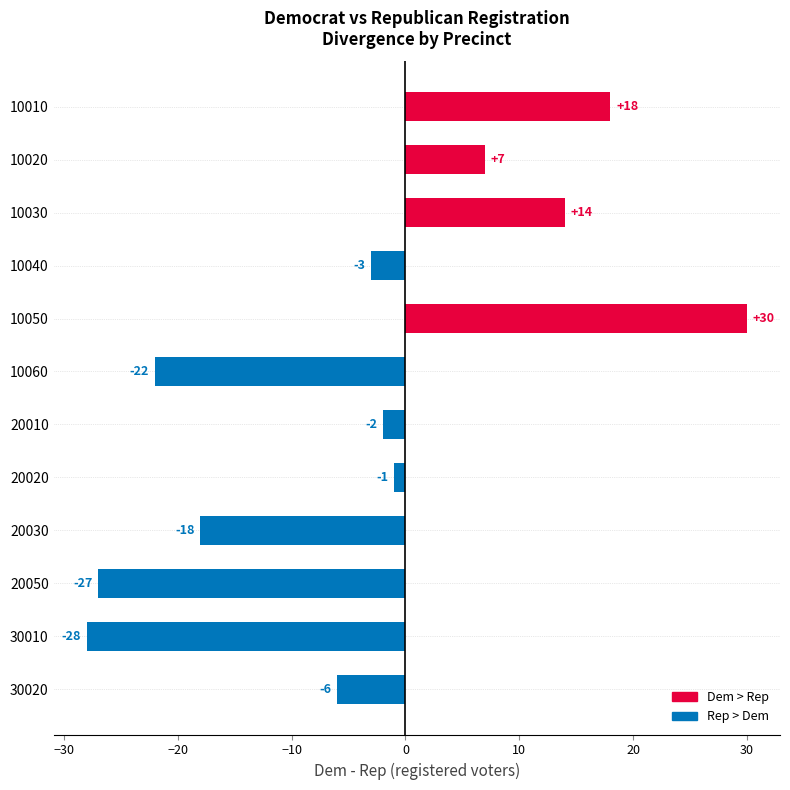

Reading top to bottom, what are all the values shown in this chart?

18	7	14	-3	30	-22	-2	-1	-18	-27	-28	-6